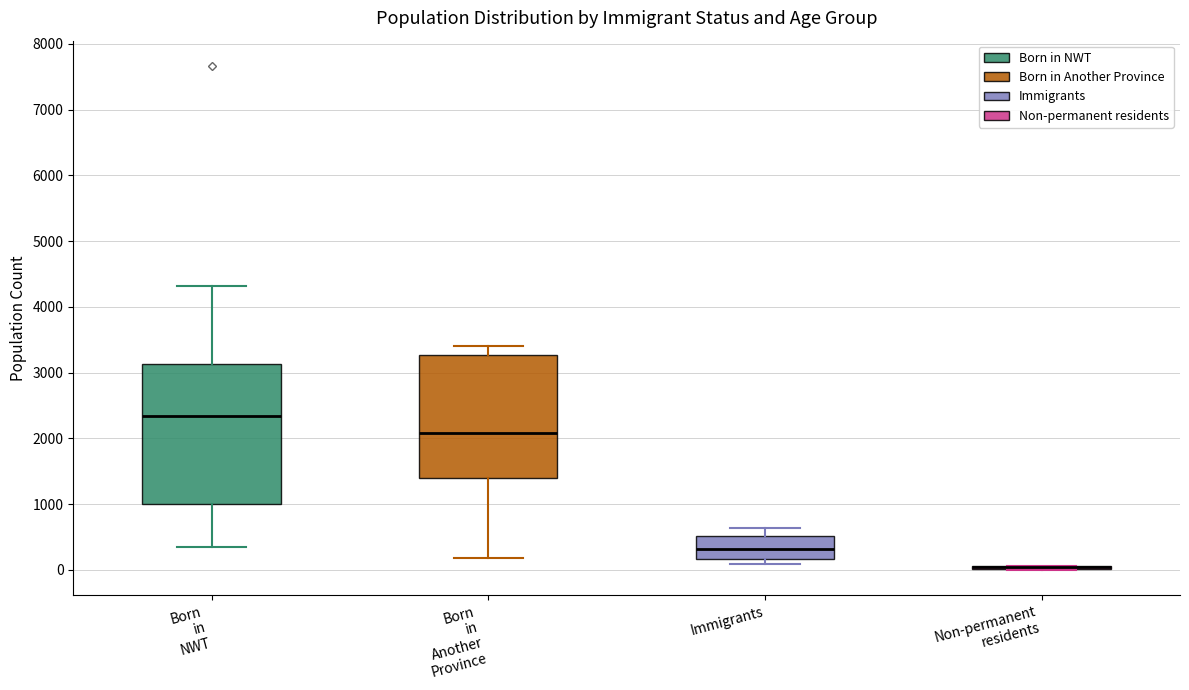

Which box is the tallest, from its lower edge to its upper edge?

Born in NWT